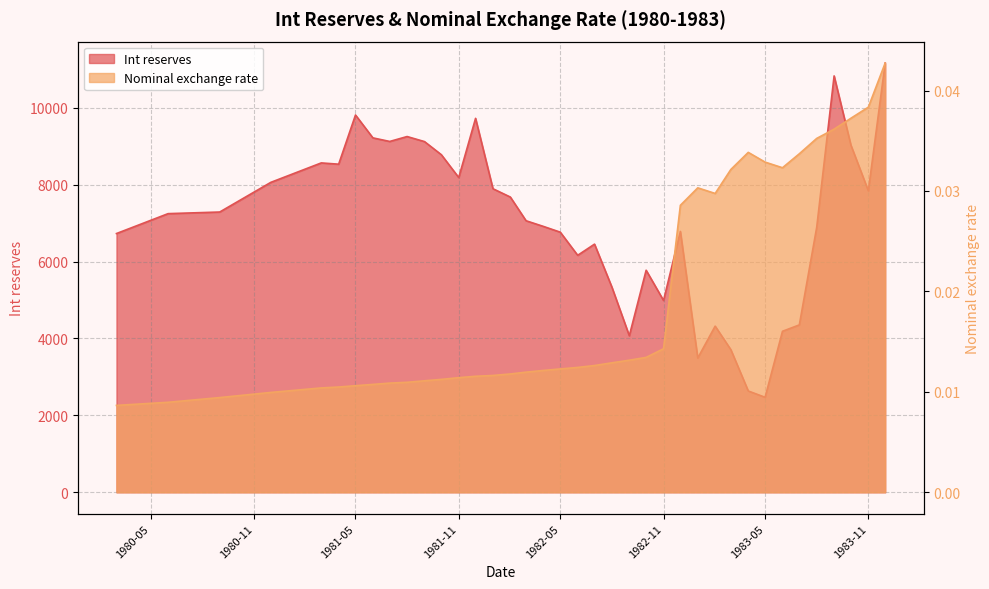

In Int reserves, how many points are lower than both neighbors (excluding endpoints)?

9